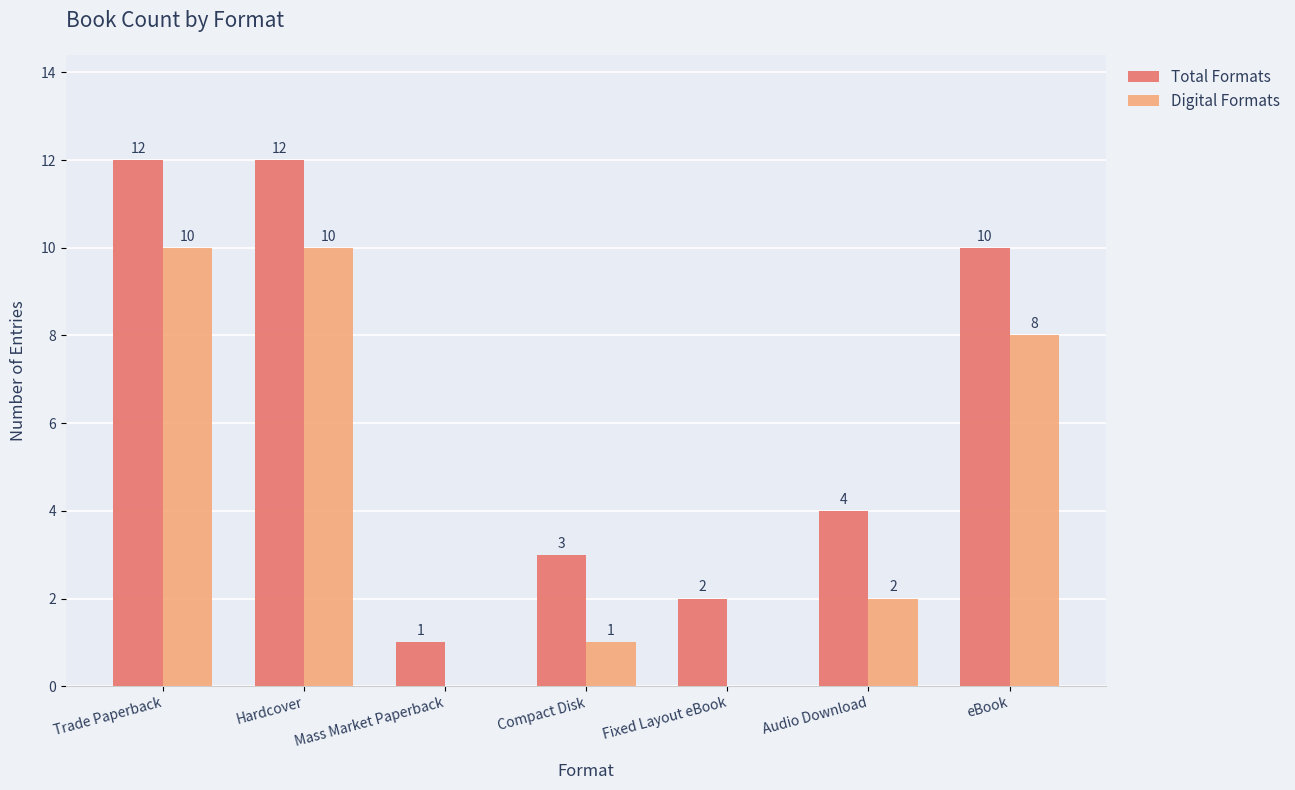

Does the chart contain stacked bars?

No